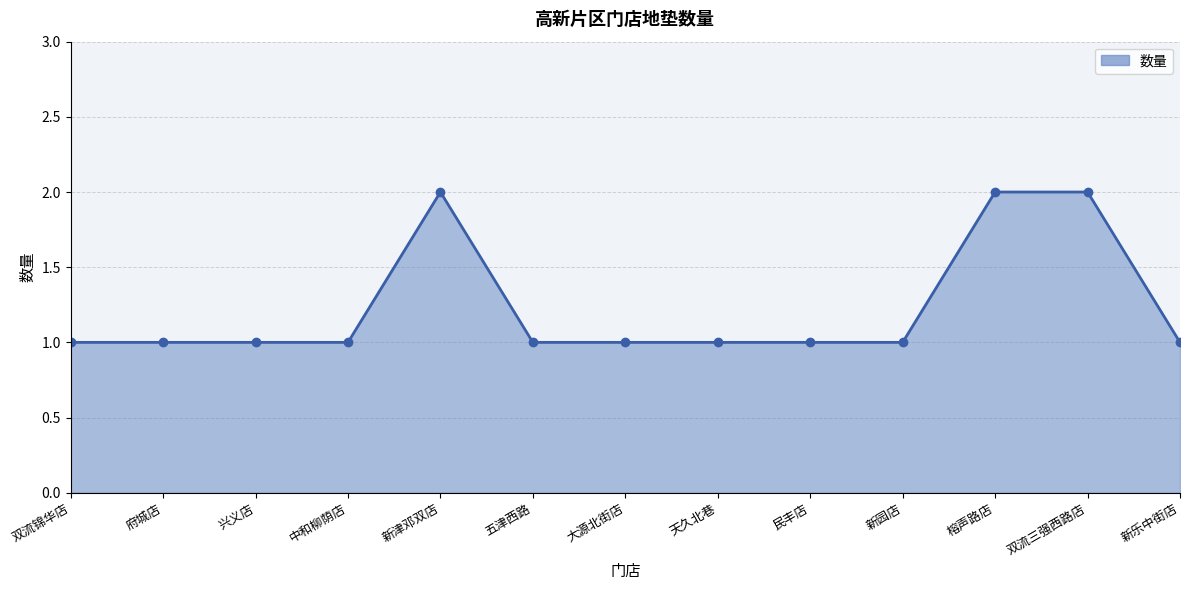

Reading right to left, extract all data points from this chart.

1	2	2	1	1	1	1	1	2	1	1	1	1